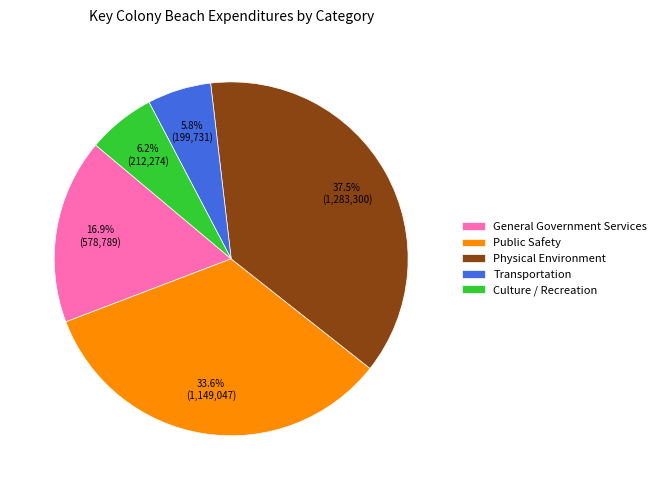

To the nearest percent, what is the average slice percentage?

20%